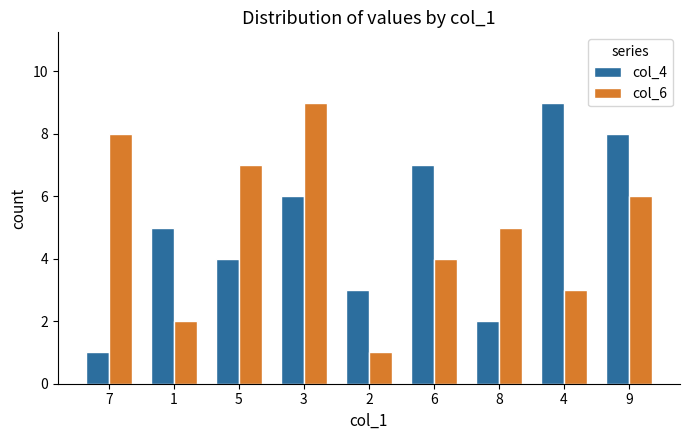

Reading left to right, list all the values displayed in this chart.

col_4: 1	5	4	6	3	7	2	9	8
col_6: 8	2	7	9	1	4	5	3	6